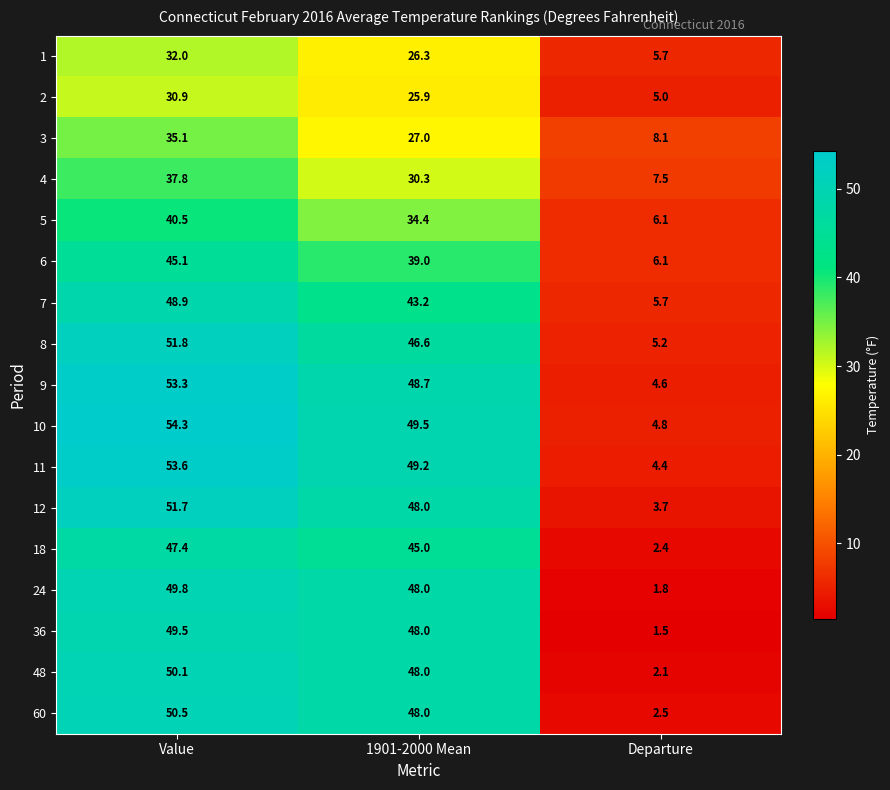

Count the number of categories in the chart.

3